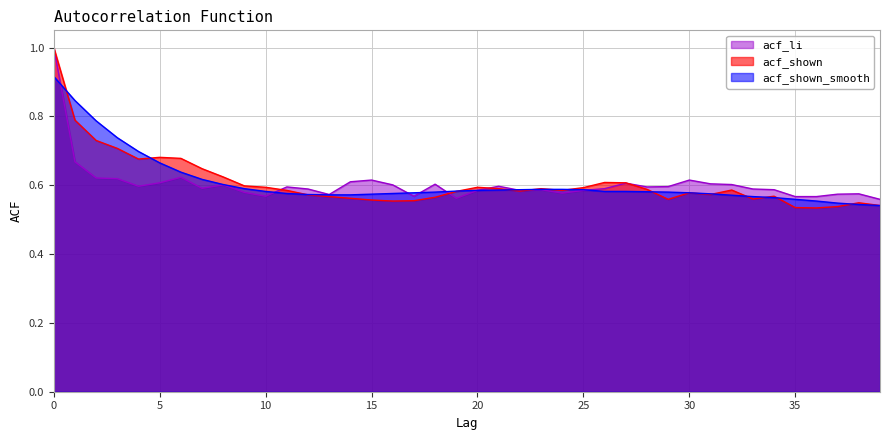

Where is the first local minimum for acf_li?

4